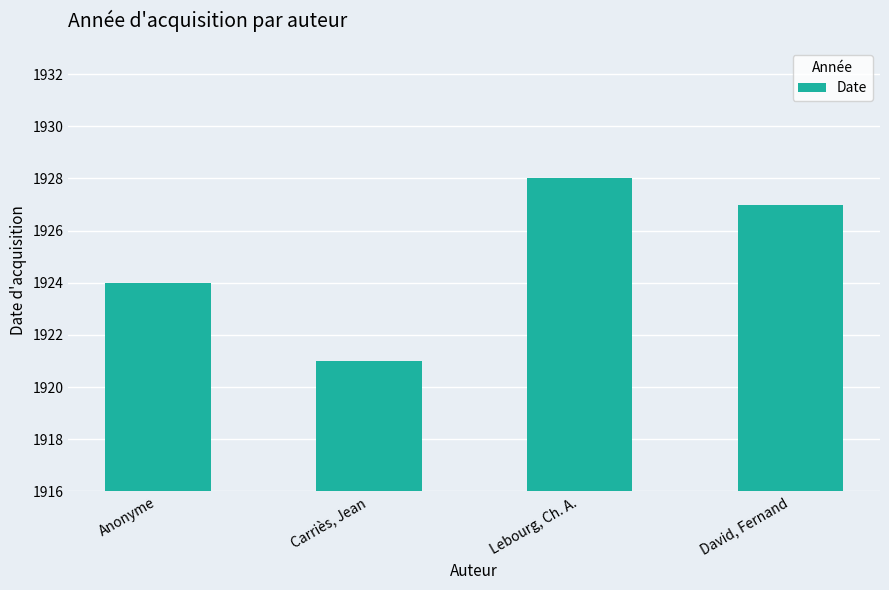

What is the minimum value shown in the chart?

1921